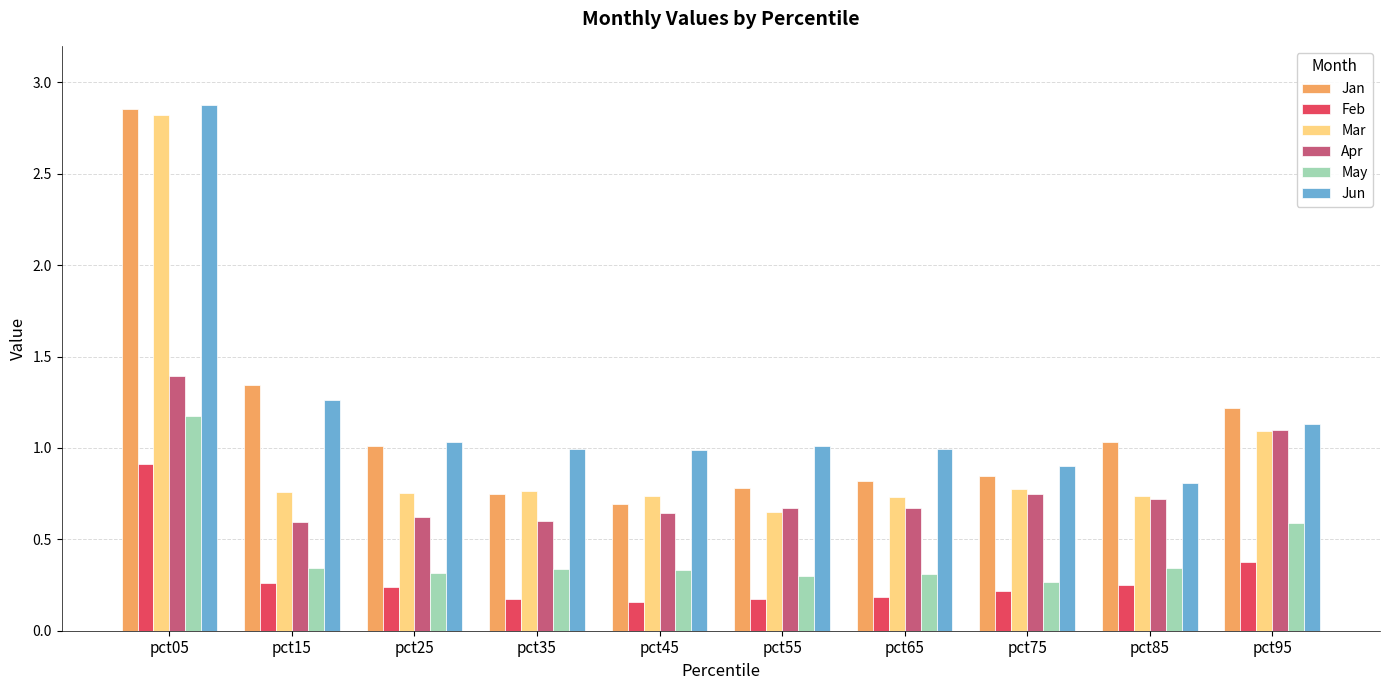

What is the sum of the Apr values at pct85 and pct75?

1.5